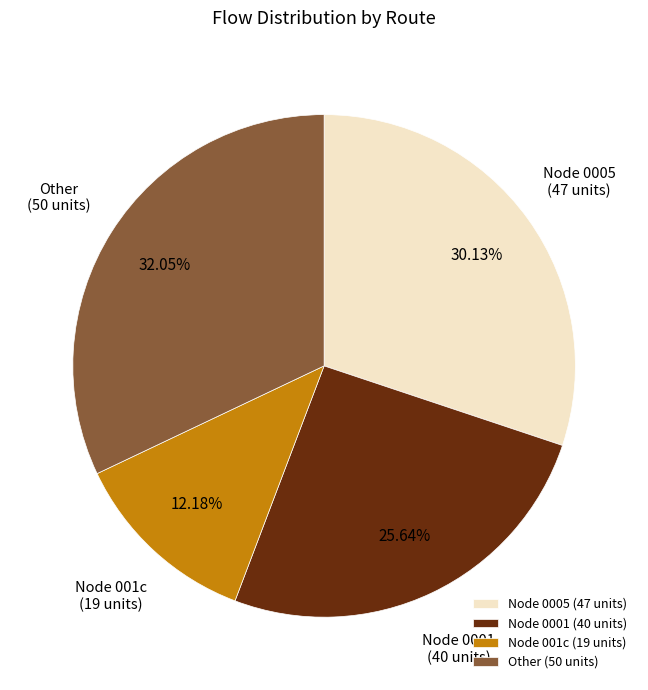

Does Node 001c (19 units) account for over 50% of the chart?

No